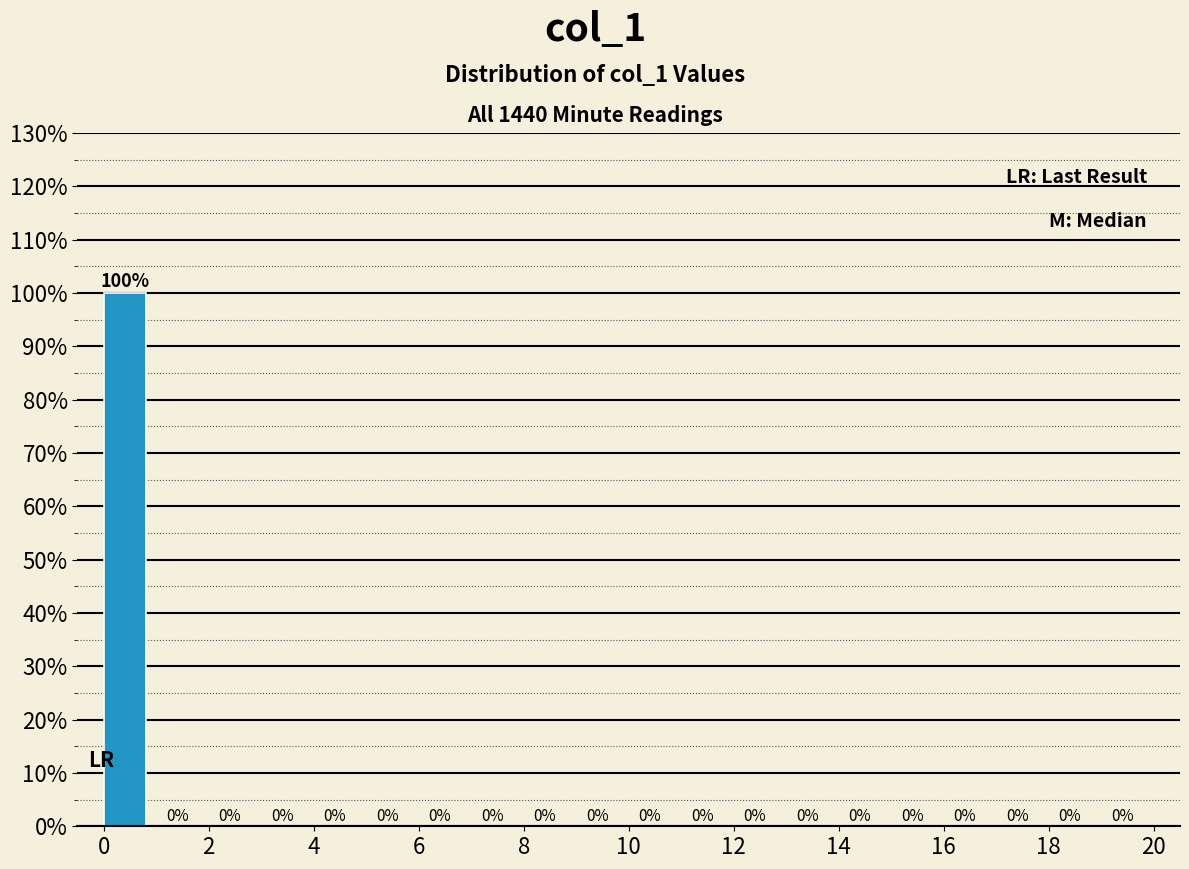

Which range on the x-axis has the tallest bar?

0 to 1